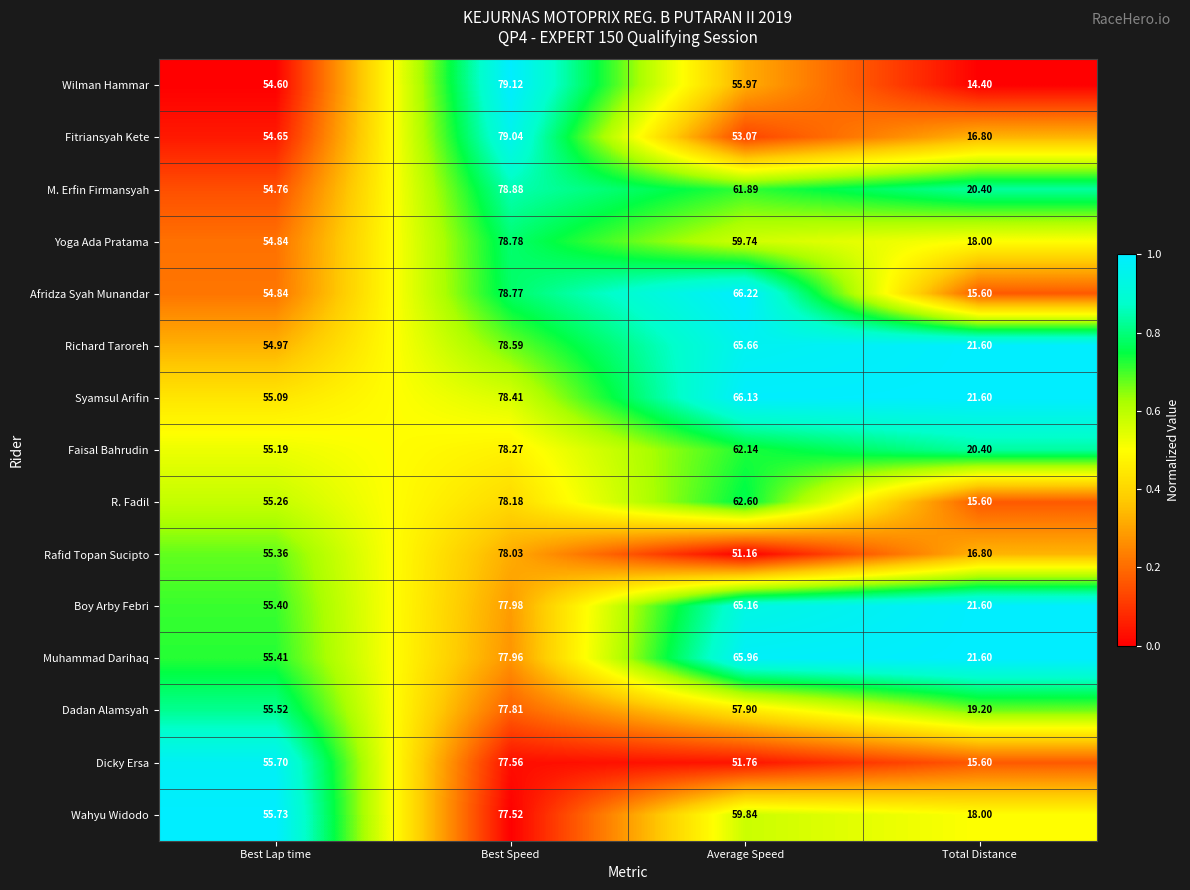

What is the difference between the highest and lowest values at Total Distance?

7.2